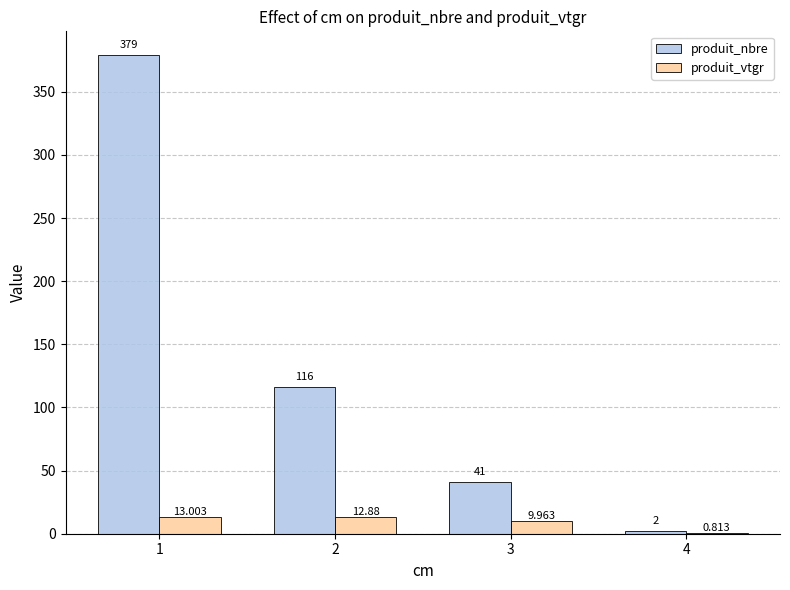

Does the chart contain stacked bars?

No